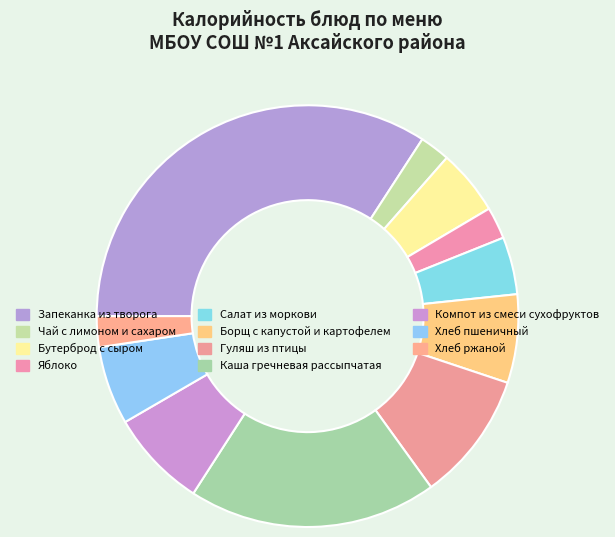

How many segments does this pie chart have?

11